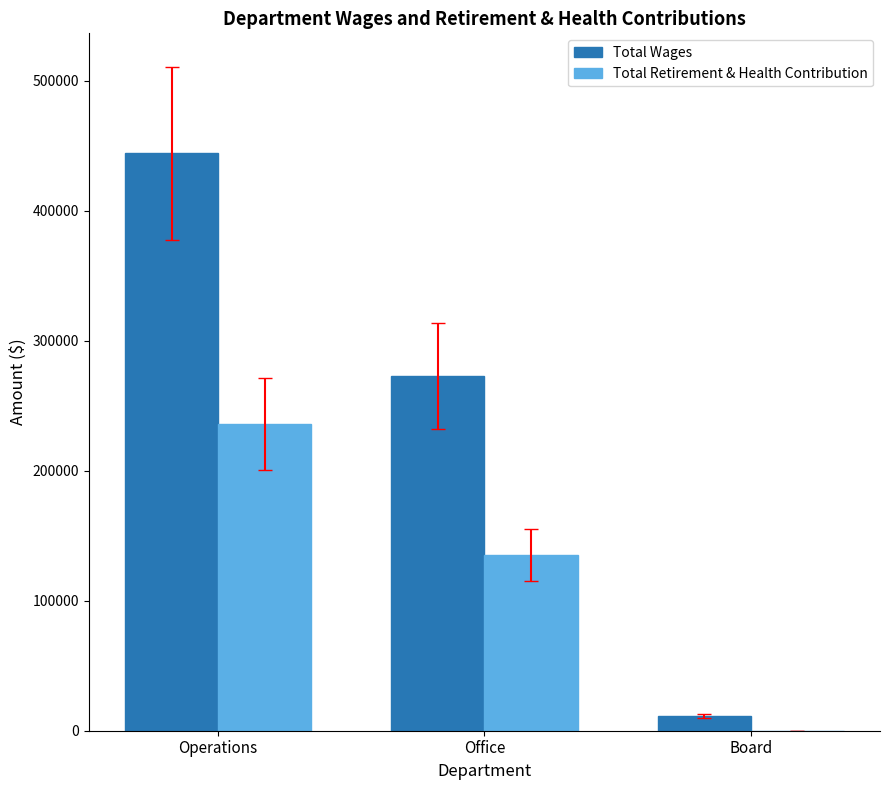

True or false: Total Wages has a value of 444447 at Operations.

True